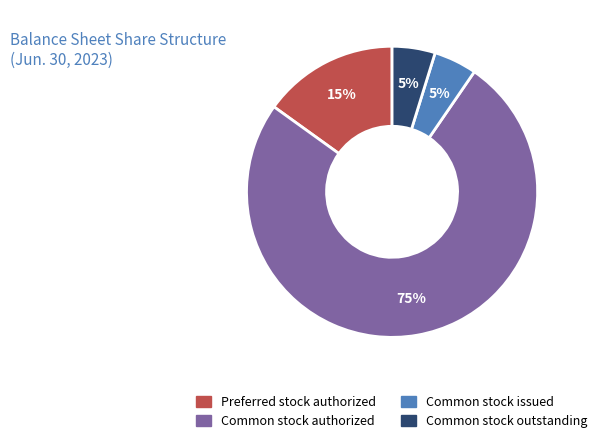

To the nearest percent, what is the average slice percentage?

25%